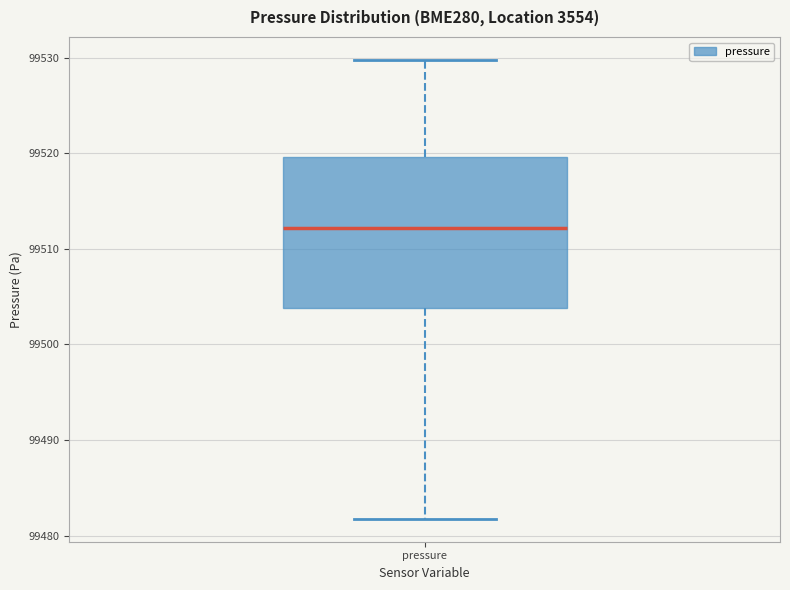

Read this box plot against the y-axis: the position of the median line, the range covered by the box, and the ends of both whiskers. The values are not printed on the chart, so give them approximately, as read against the axis.

median 99512, box 99504 to 99520, whiskers 99482 to 99530